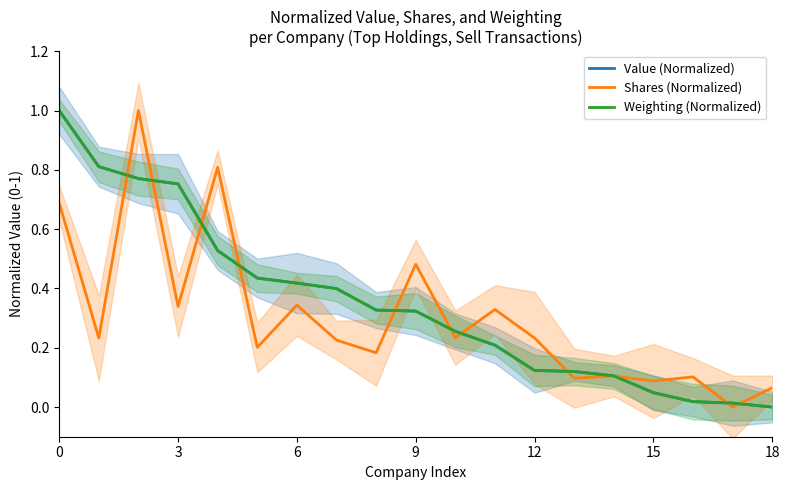

True or false: Shares (Normalized) and Weighting (Normalized) cross at least once.

True